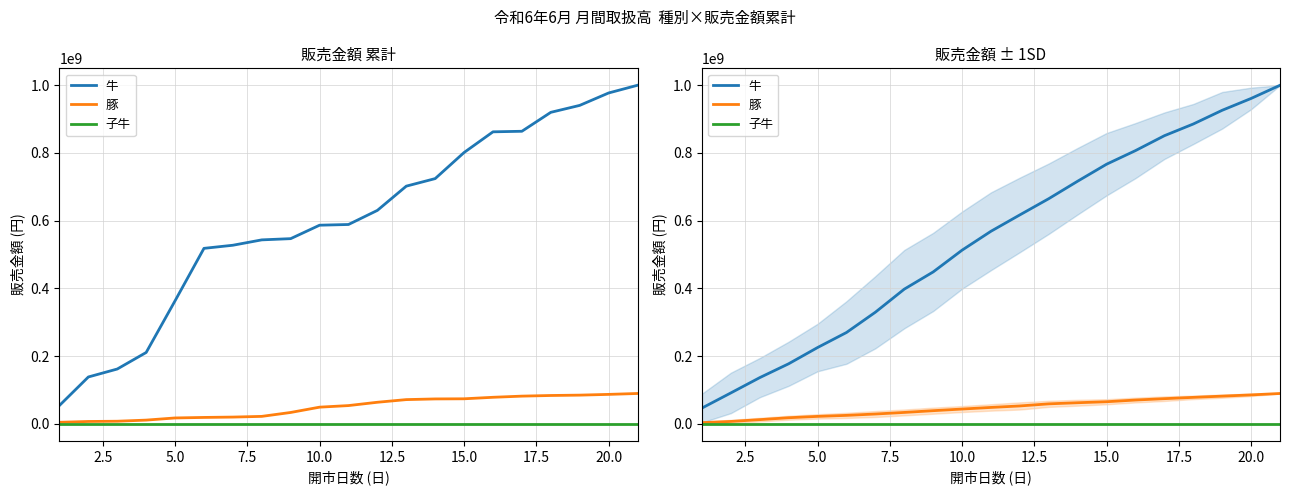

What is the total value across all series at 11?

670271498.3